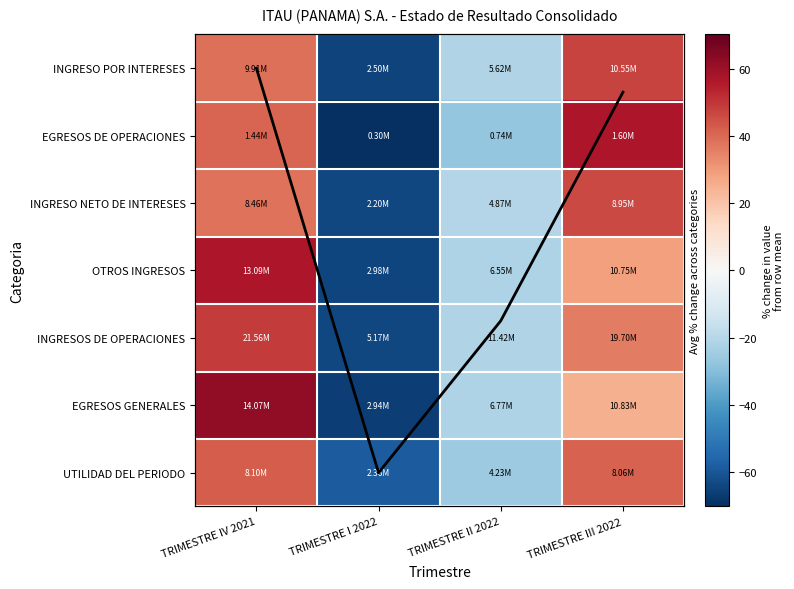

True or false: UTILIDAD DEL PERIODO has a value of 55.1 at TRIMESTRE III 2022.

False